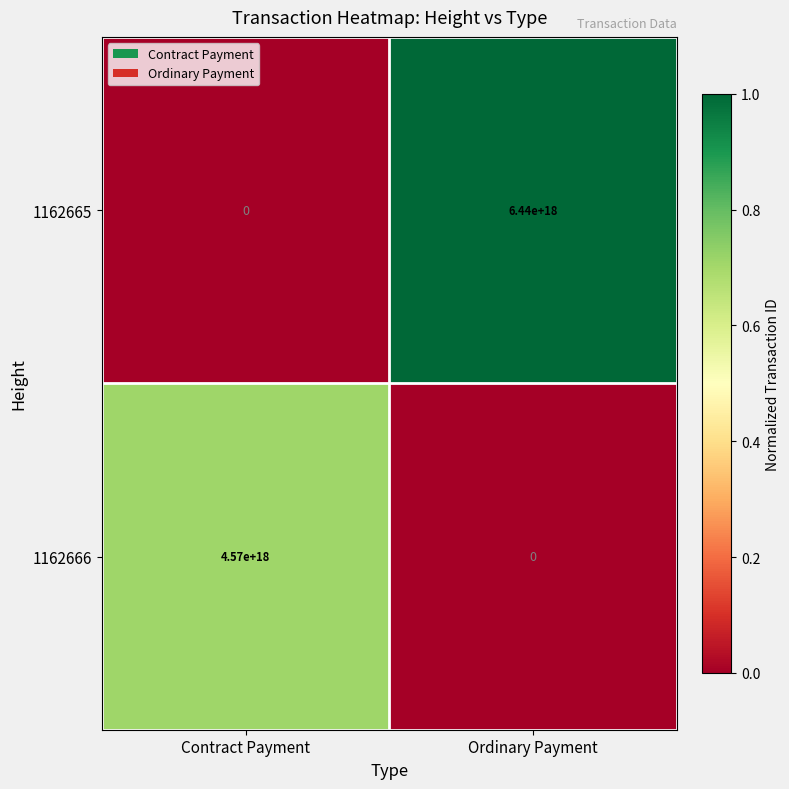

At how many categories does at least one series exceed 0?

2